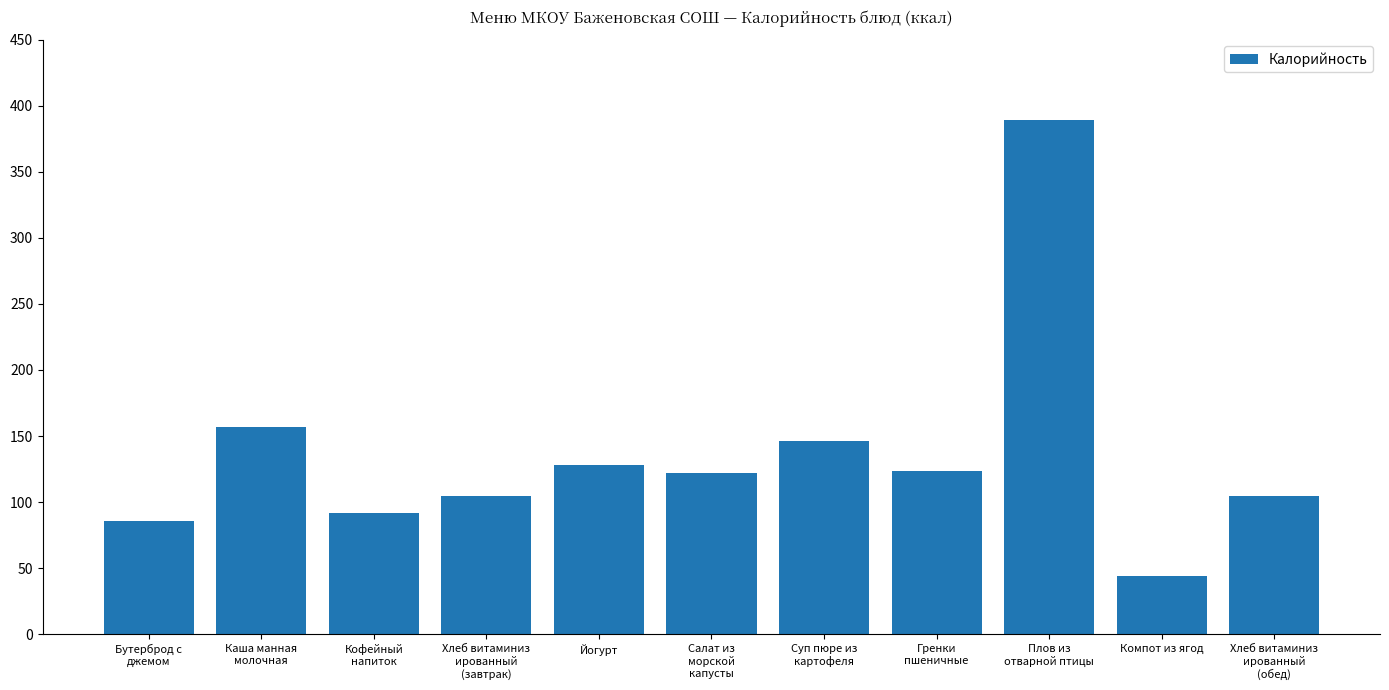

How many data points are less than 122?

5